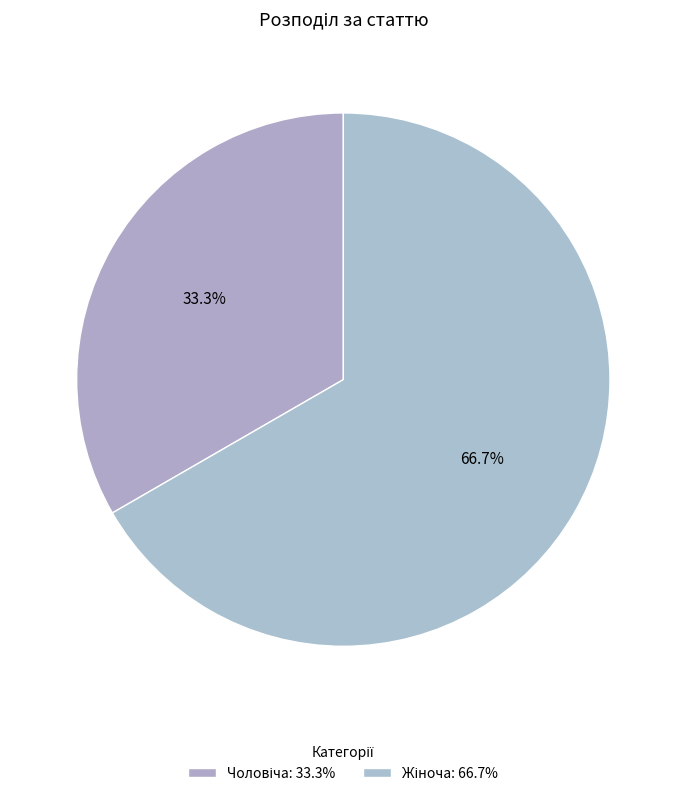

What is the change in value from Чоловіча to Жіноча?

+1